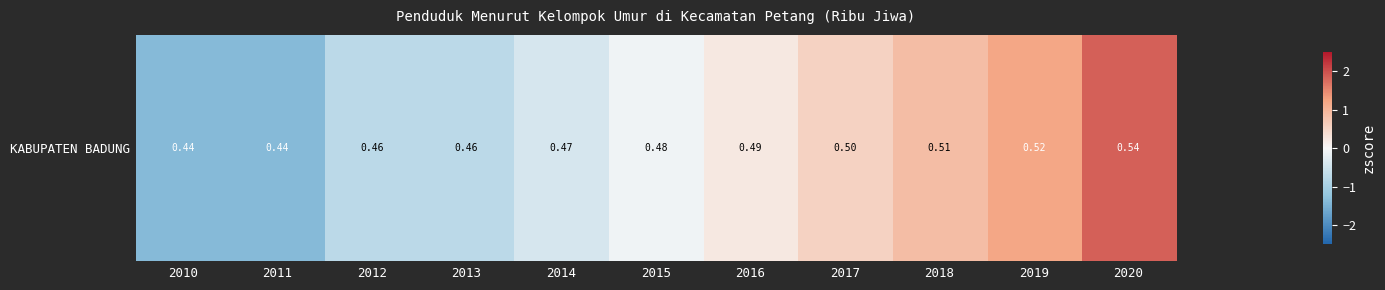

List the labels in order of value, largest first.

2020, 2019, 2018, 2017, 2016, 2015, 2014, 2012, 2013, 2010, 2011